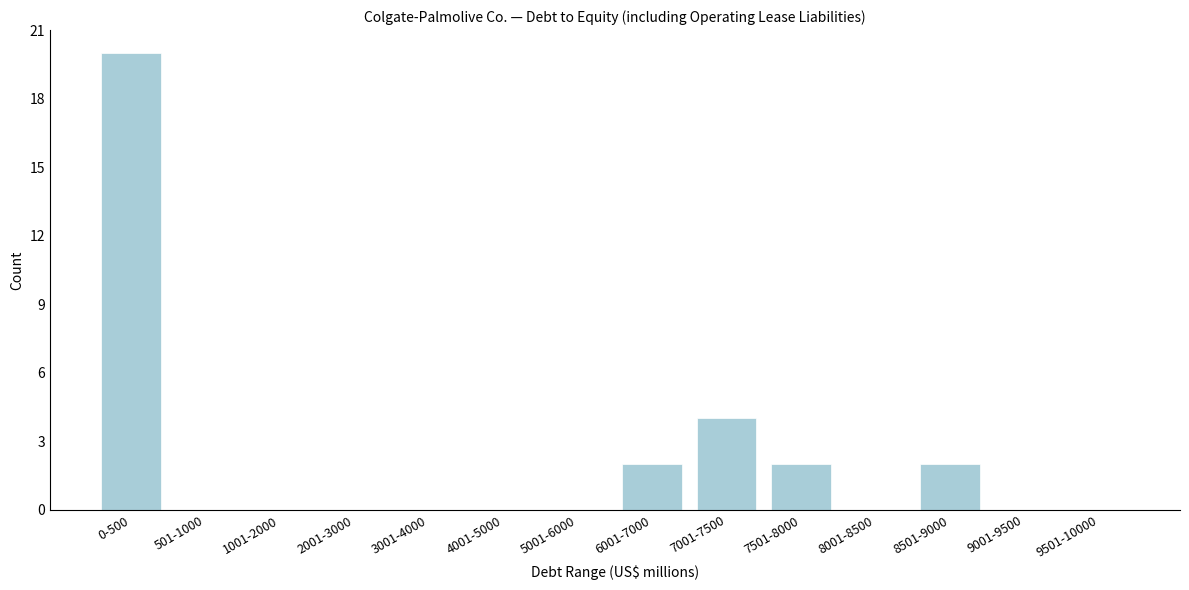

Reading left to right, extract all data points from this chart.

0-500=20	501-1000=0	1001-2000=0	2001-3000=0	3001-4000=0	4001-5000=0	5001-6000=0	6001-7000=2	7001-7500=4	7501-8000=2	8001-8500=0	8501-9000=2	9001-9500=0	9501-10000=0